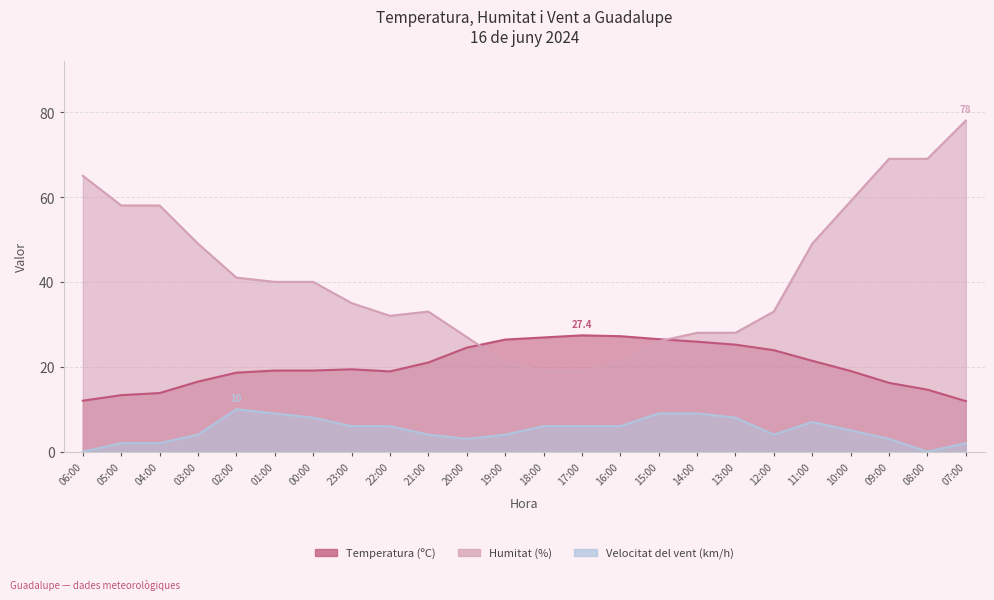

The Velocitat del vent (km/h) series shows 2.3 at 00:00. True or false?

False